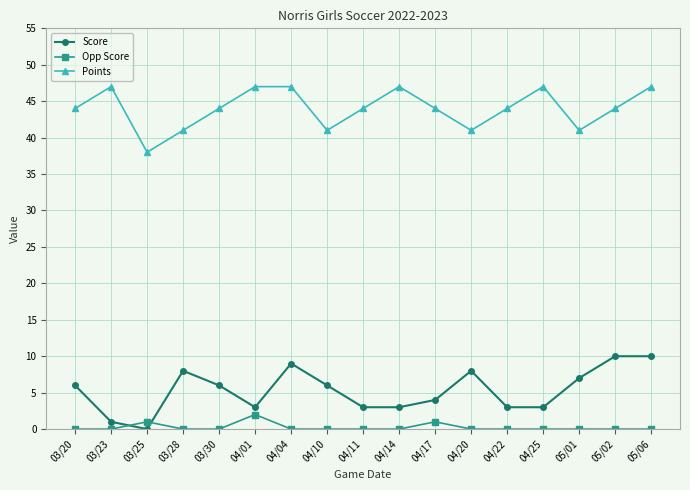

What is the average value of the Score series?

5